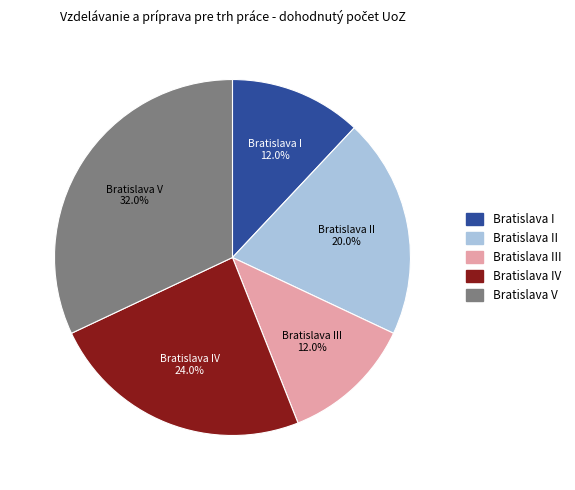

Is there a majority slice in this chart?

No